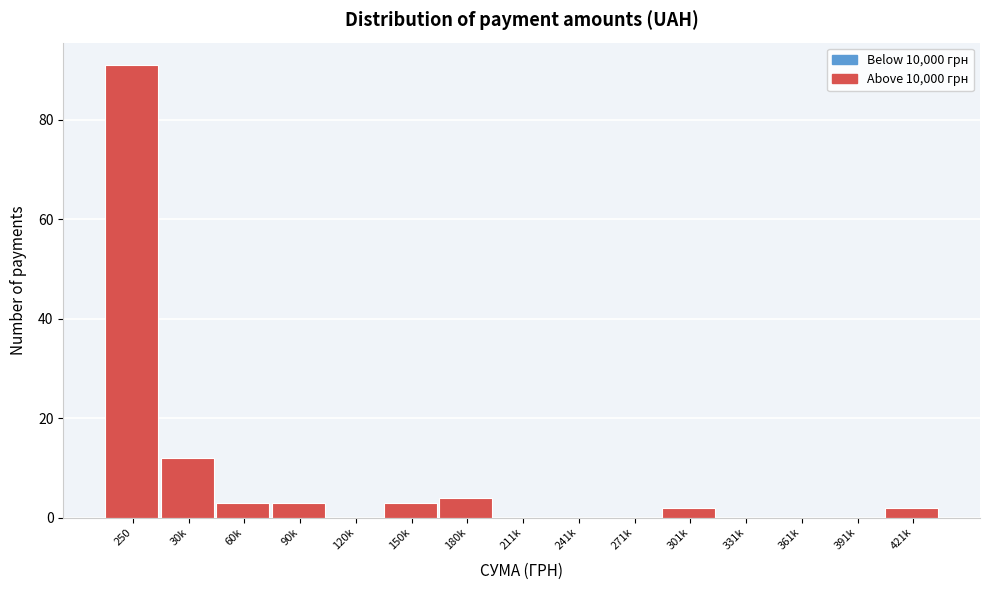

Reading left to right, transcribe all the data shown in this chart.

250=91	30k=12	60k=3	90k=3	120k=0	150k=3	180k=4	211k=0	241k=0	271k=0	301k=2	331k=0	361k=0	391k=0	421k=2